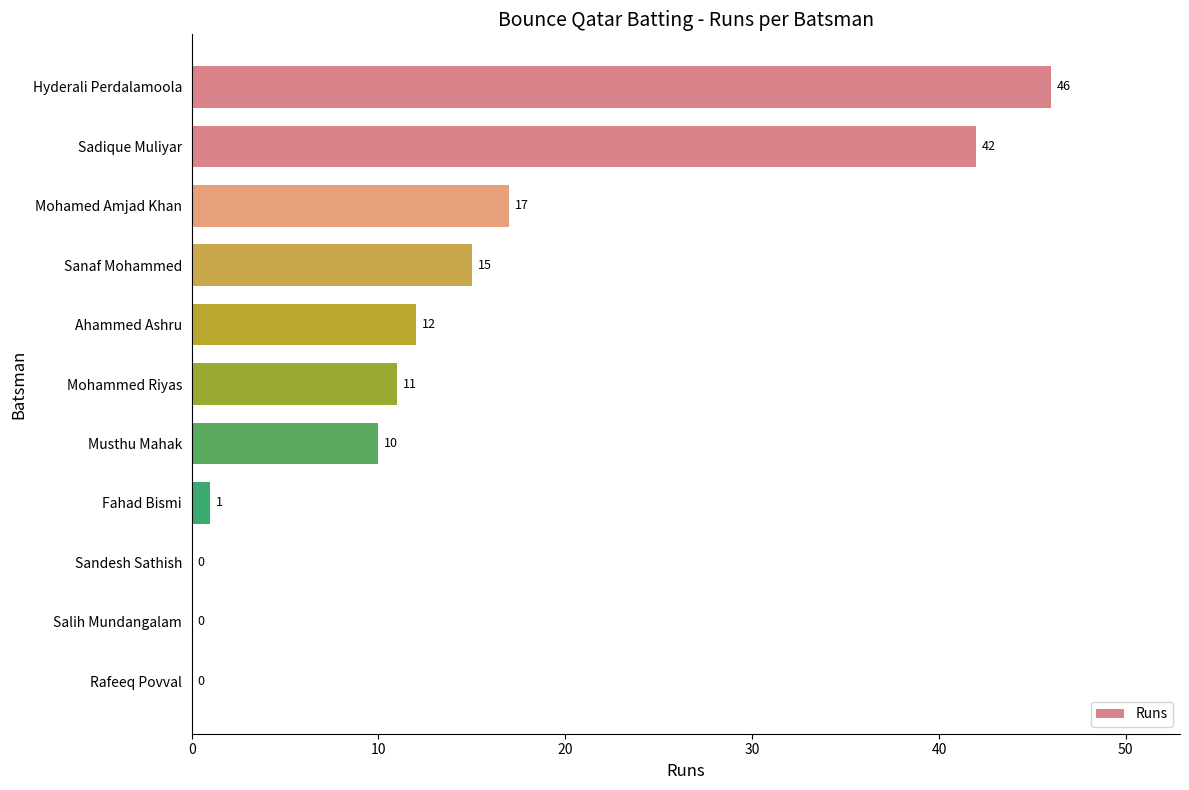

Where is the data nearest to the value 23?

Mohamed Amjad Khan